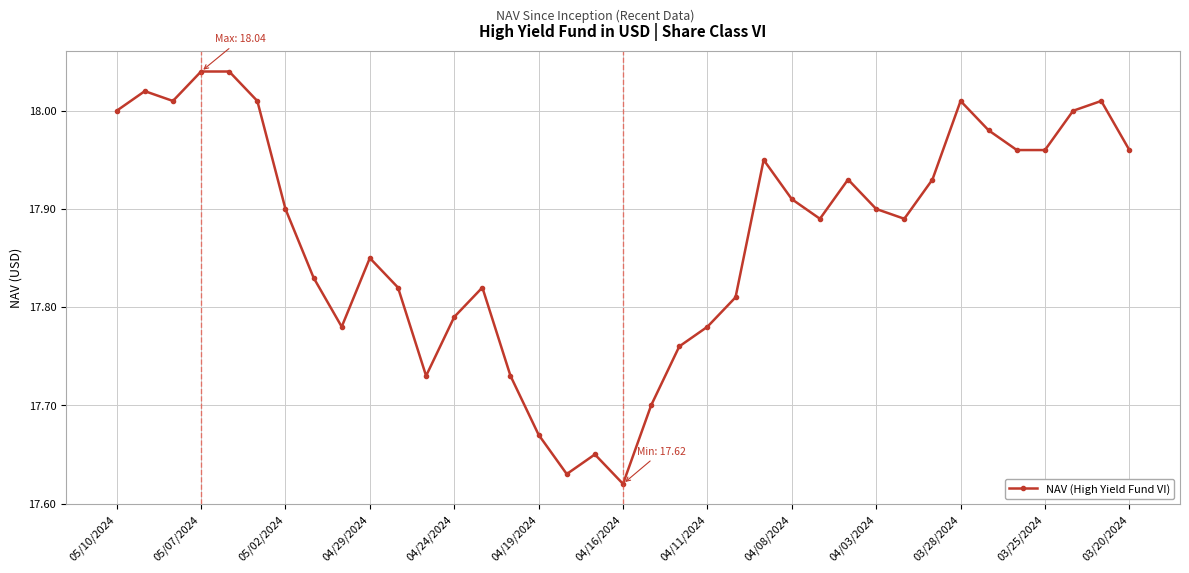

True or false: the data has more than 1 interior local peaks.

True